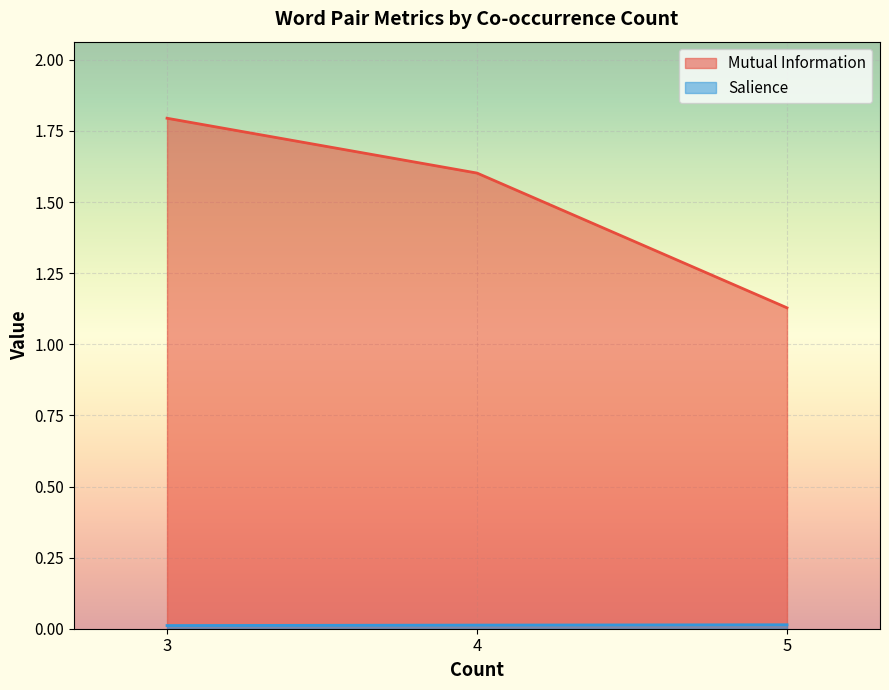

True or false: Mutual Information and Salience intersect in this chart.

False